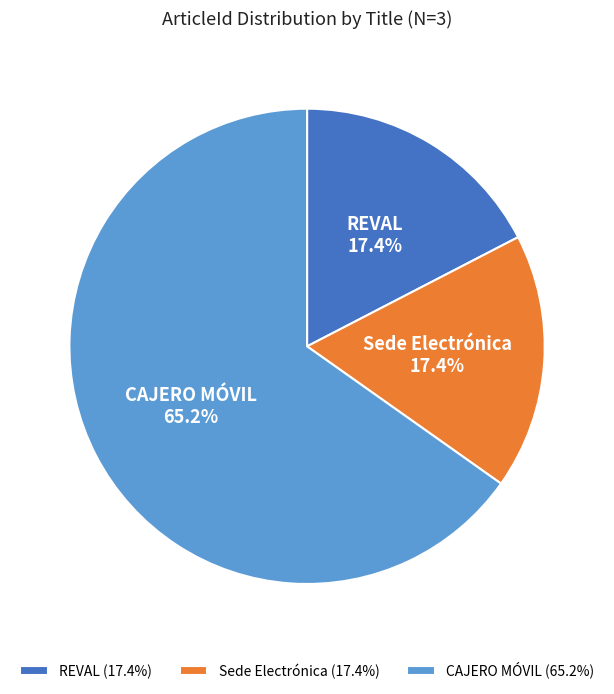

Combined, what portion of the pie is CAJERO MÓVIL and REVAL?

82.6%